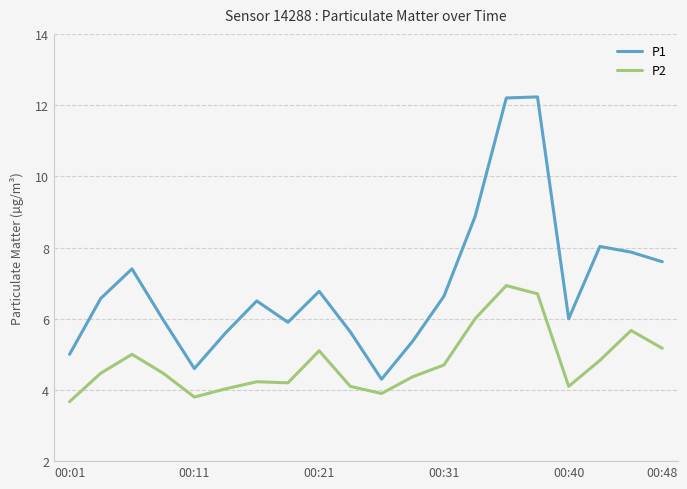

Which series has the largest total across all categories?

P1